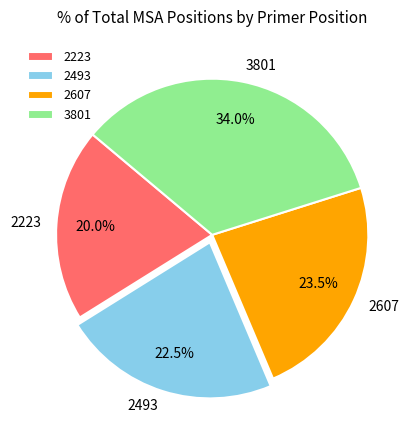

How many segments does this pie chart have?

4